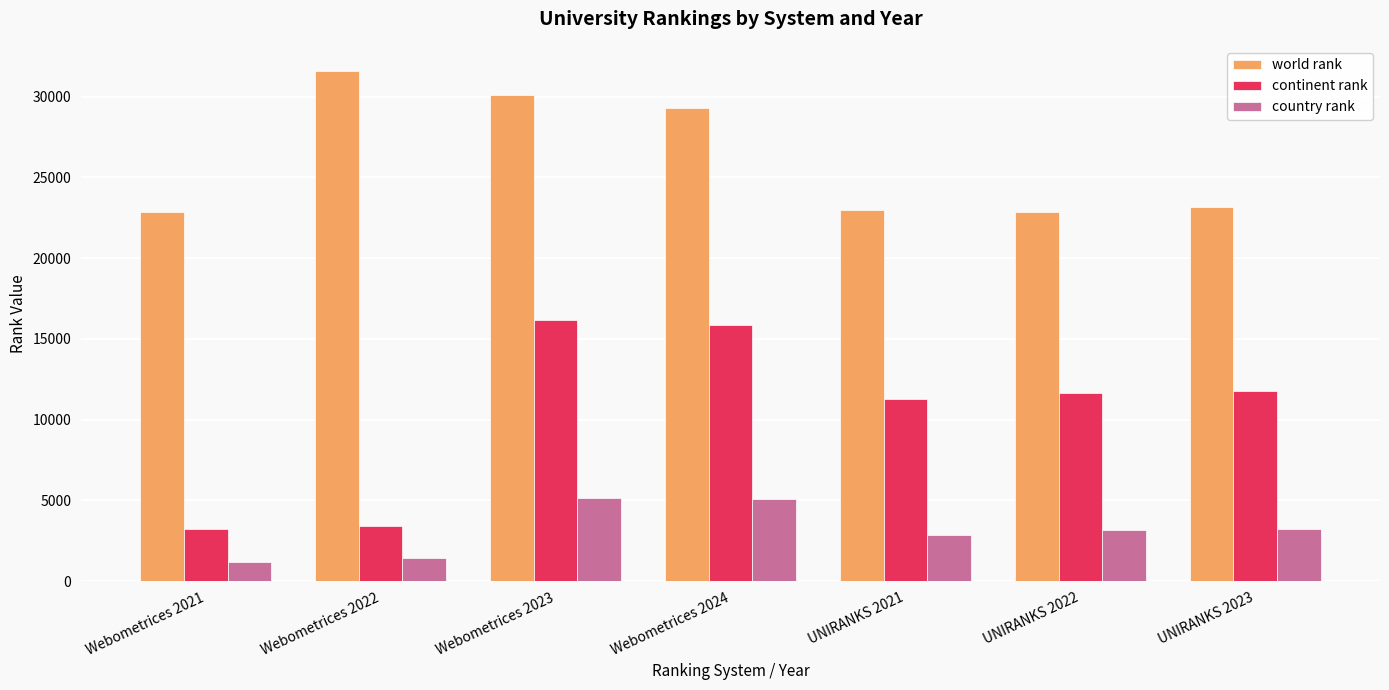

What is the label of the 6th bar from the right?

Webometrices 2022